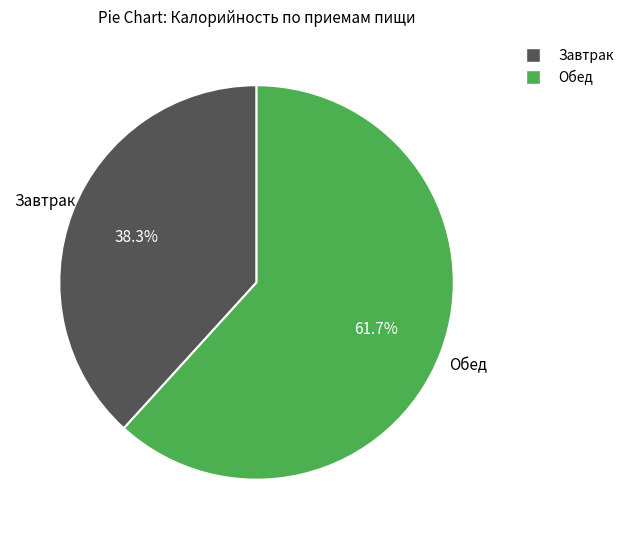

Does Обед represent more than half of the total?

Yes